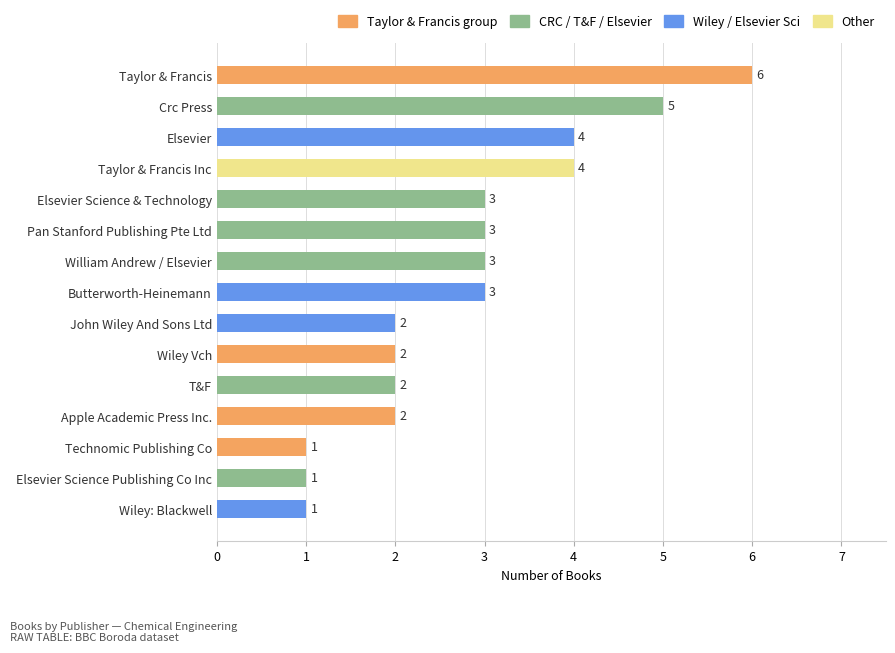

How many data points does each series have?

15